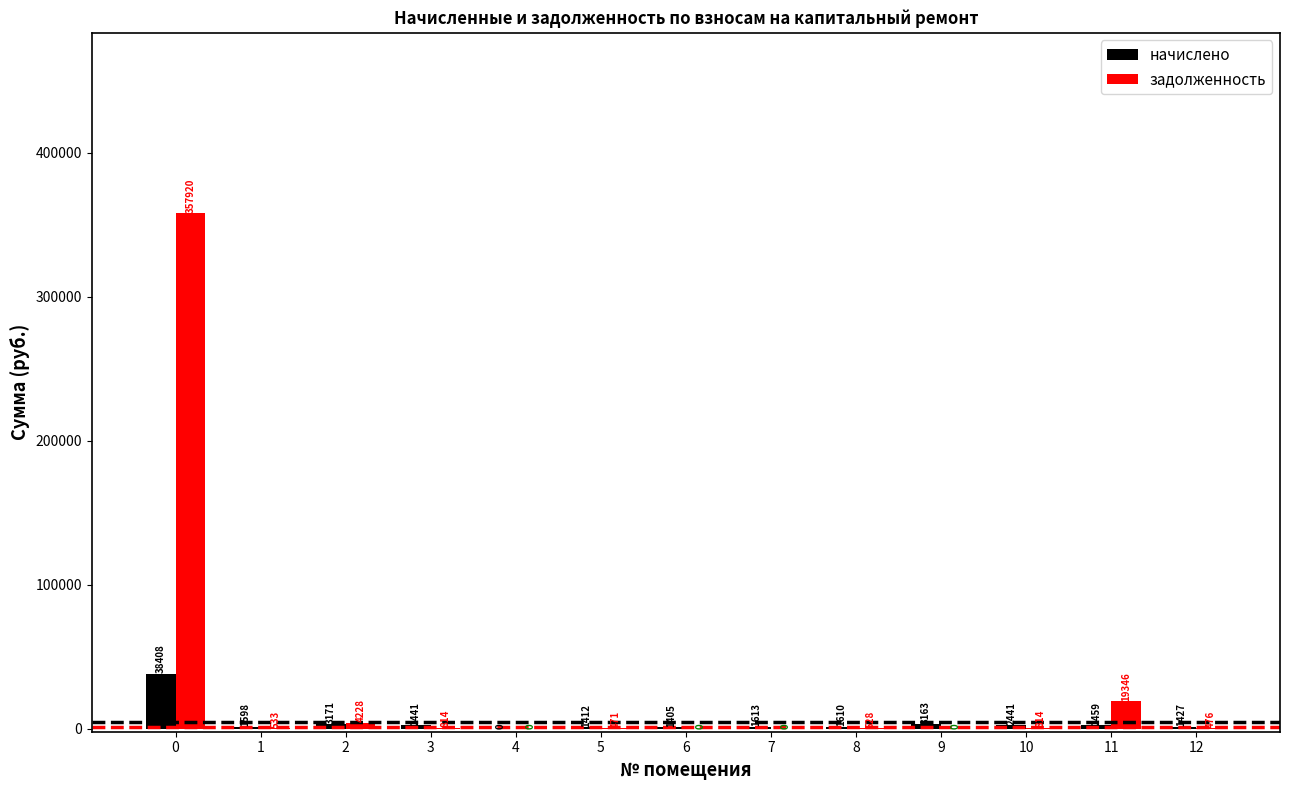

What is the approximate value of начислено at 0?

38407.6